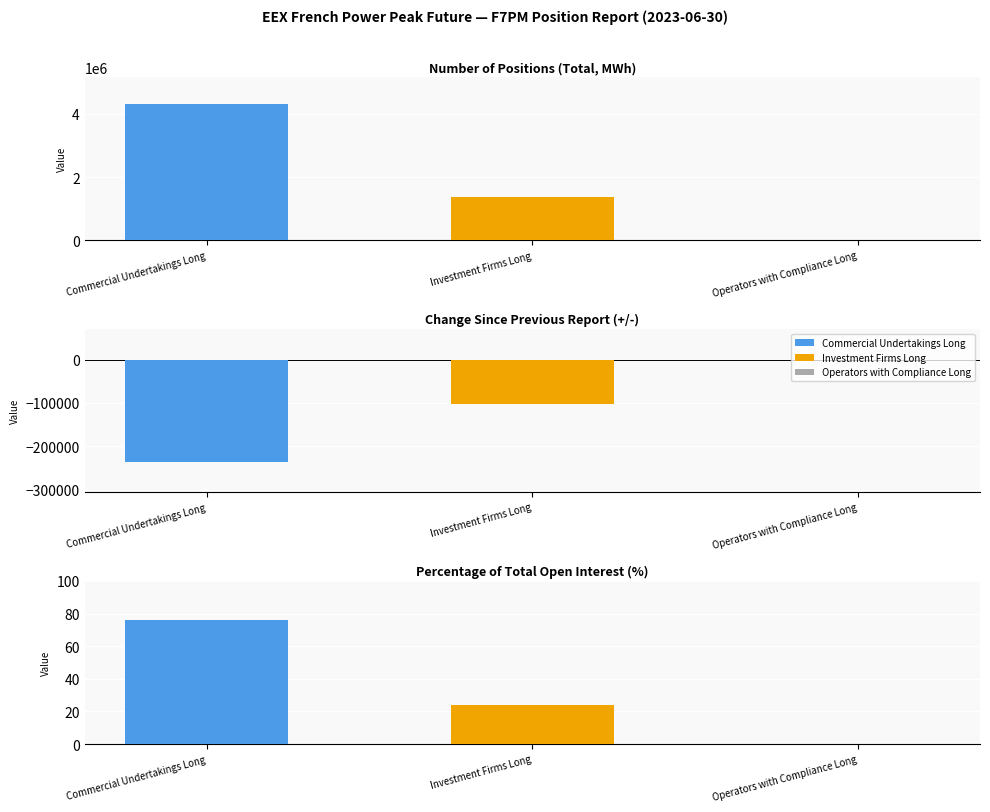

How many categories are shown in the chart?

3